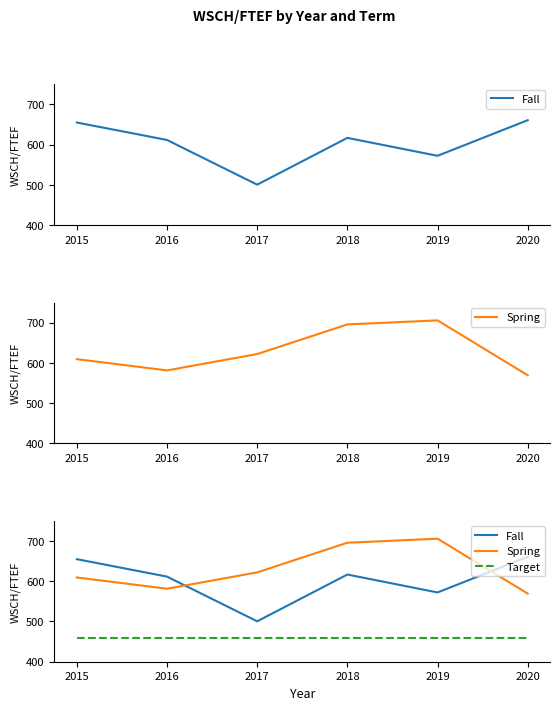

True or false: Target and Spring cross at least once.

False